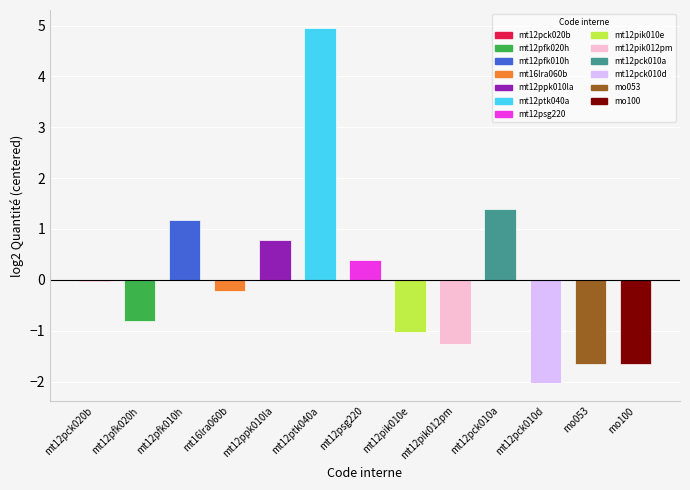

How many categories are shown in the chart?

13